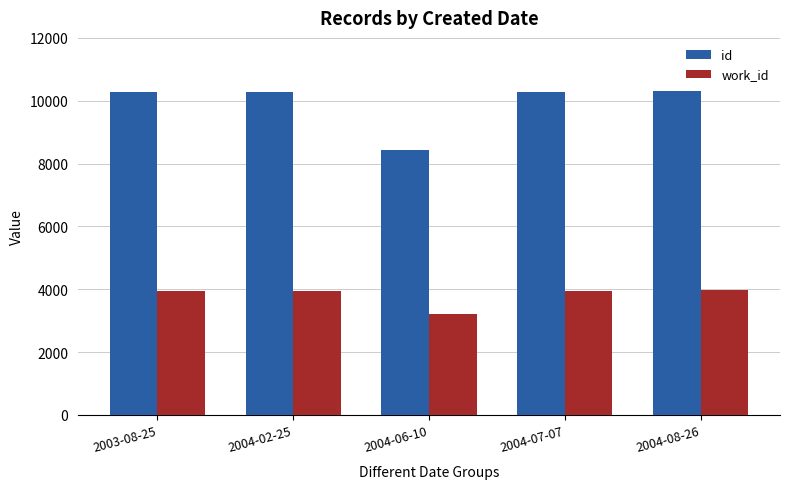

Is the value of work_id at 2004-06-10 greater than the value of id at 2004-08-26?

No